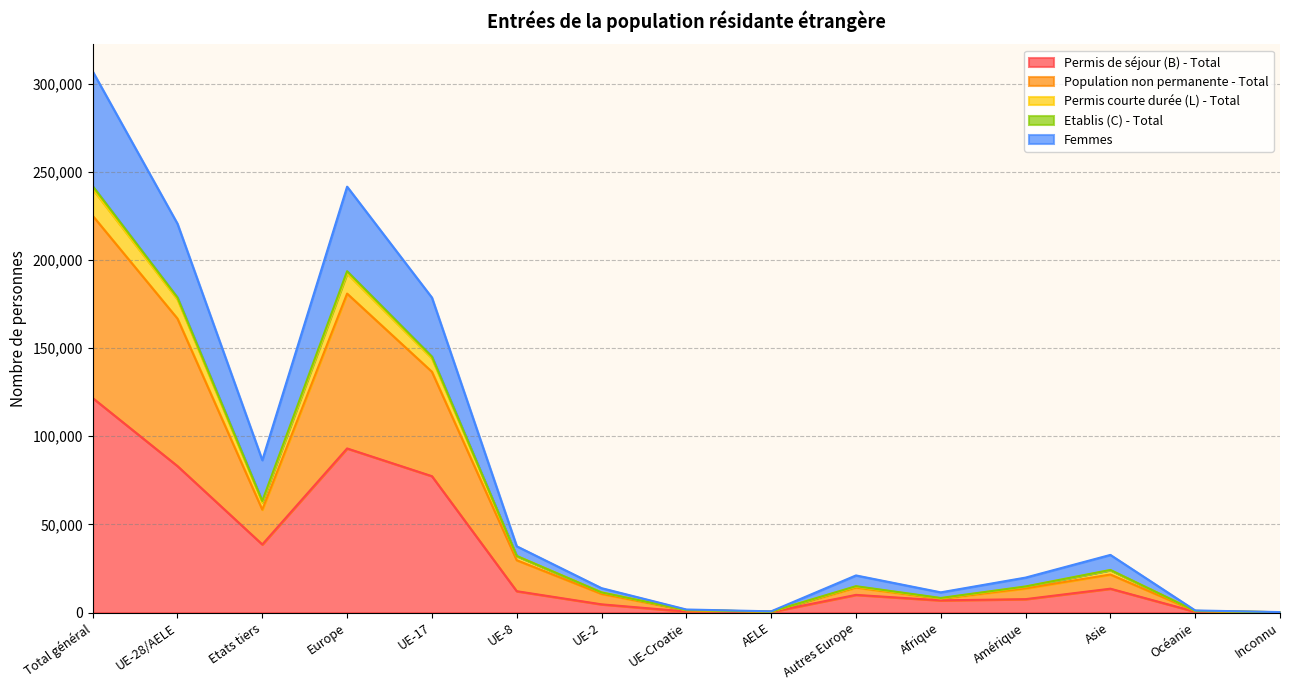

Which category has the highest value in the Permis de séjour (B) - Total series?

Total général